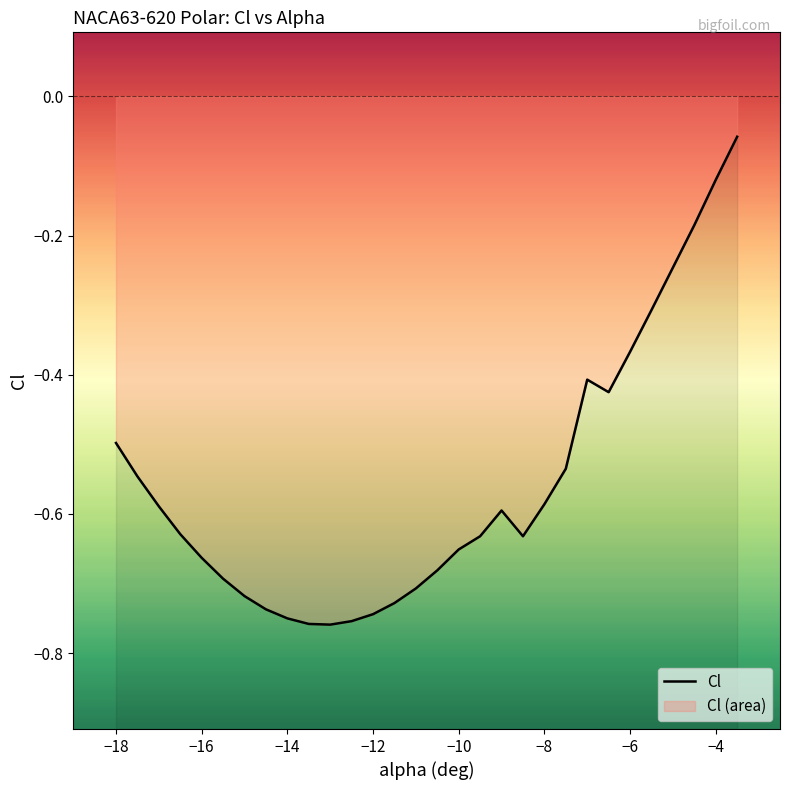

How many lines are shown in the chart?

1